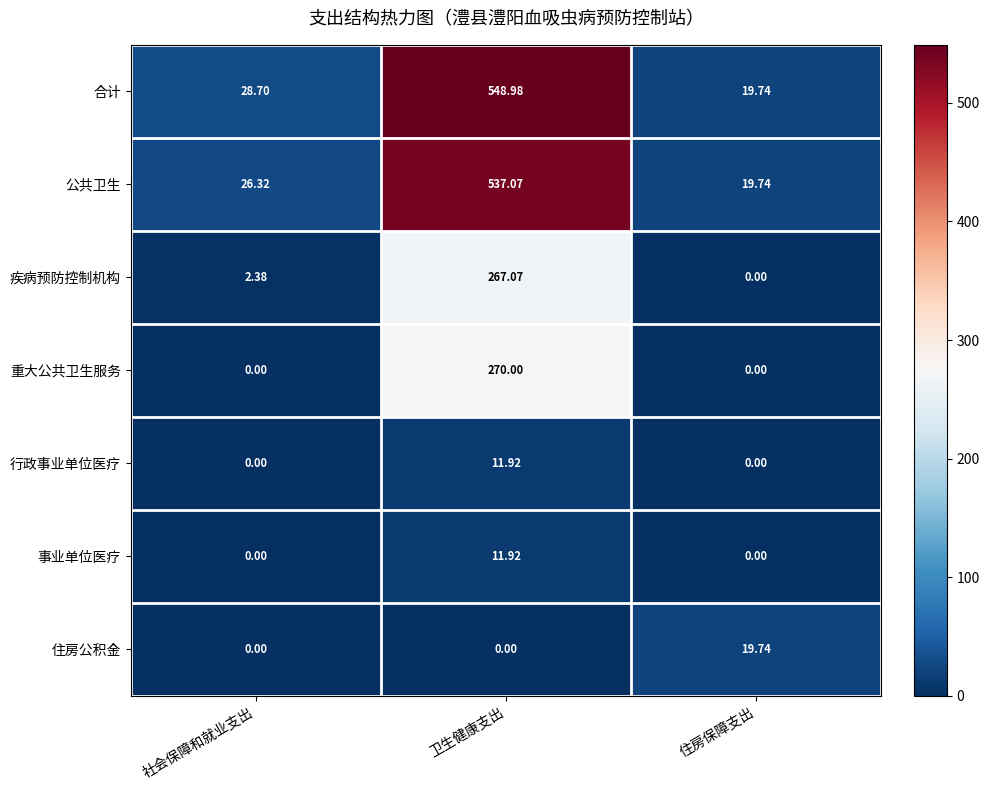

How many series are shown in this chart?

7